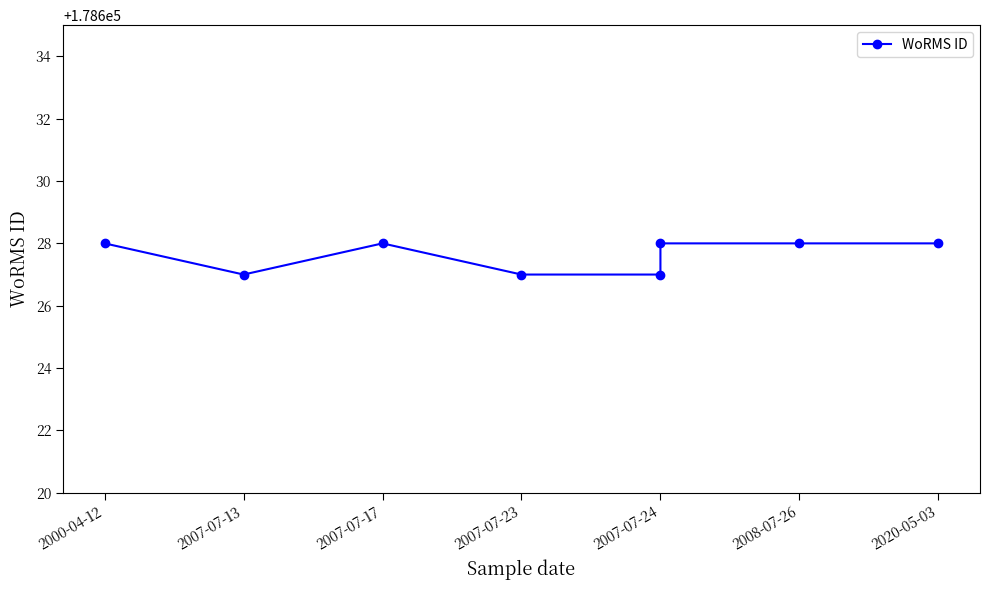

How many interior local peaks (higher than both neighbors) does the data have?

1